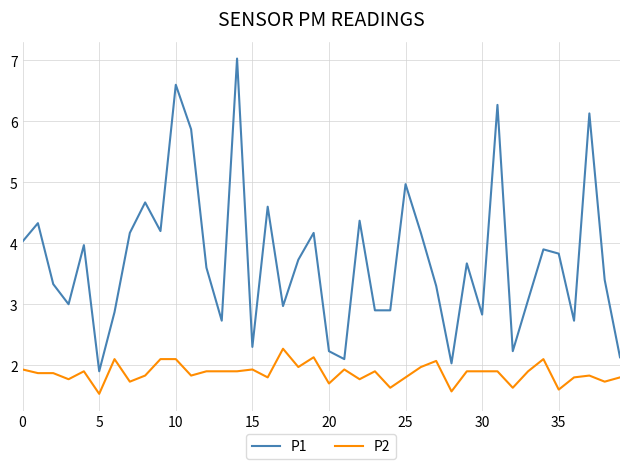

List the series in order of their peak value, lowest first.

P2, P1